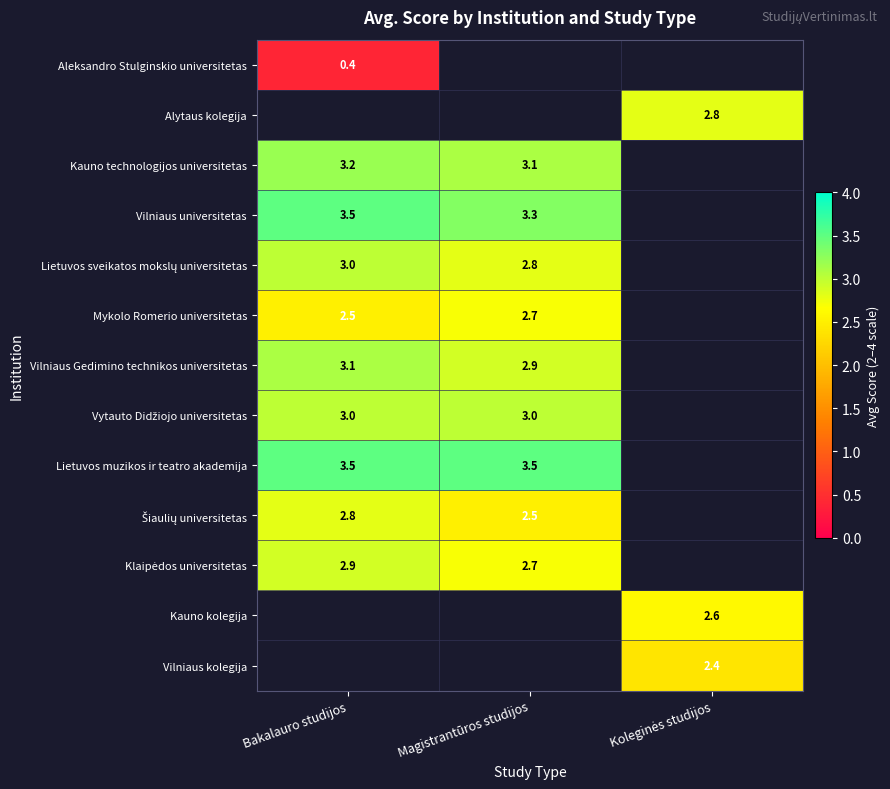

What is the greatest value displayed?

3.5